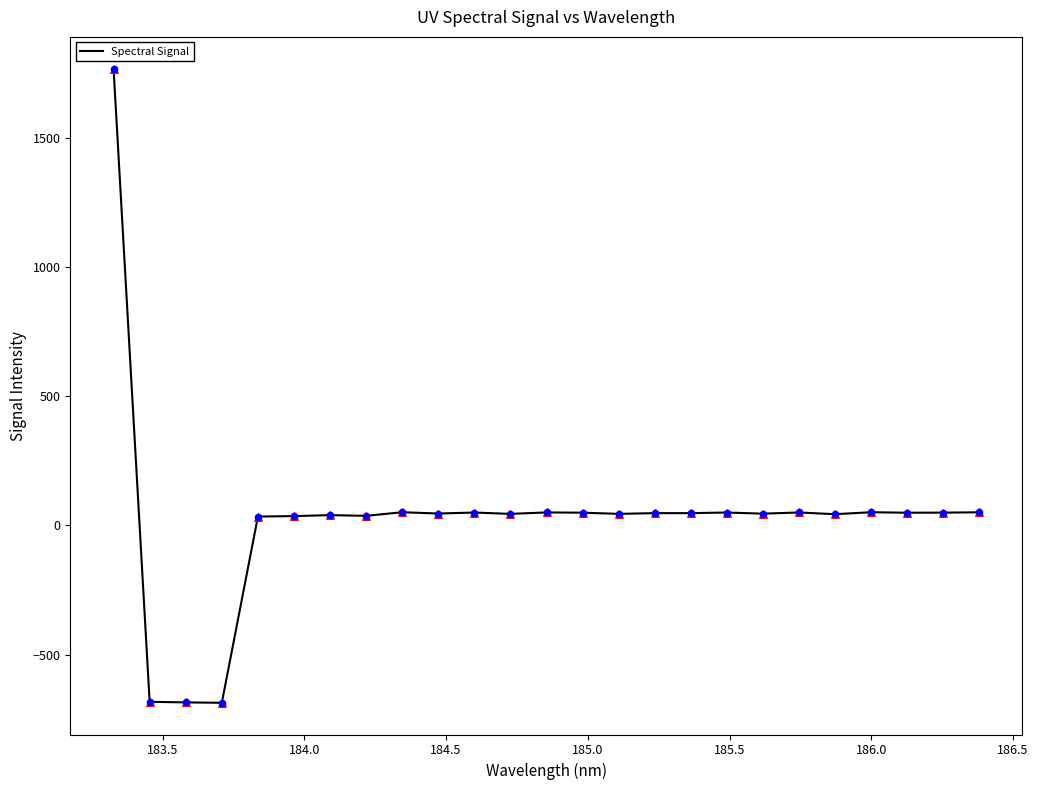

What is the difference between the maximum and minimum values?

2454.0